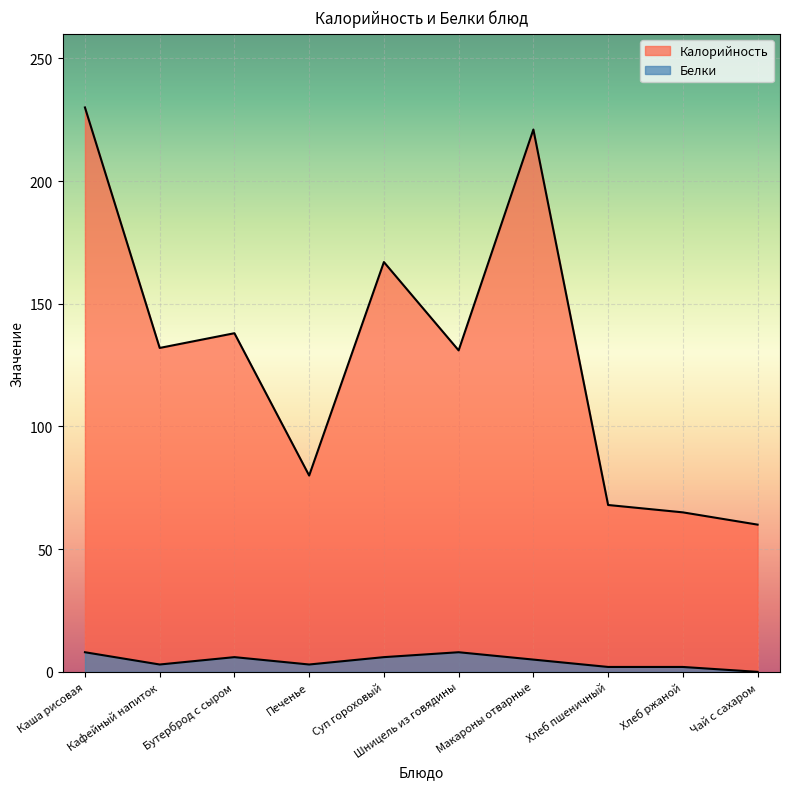

At which category does Калорийность reach its first local valley?

Кафейный напиток